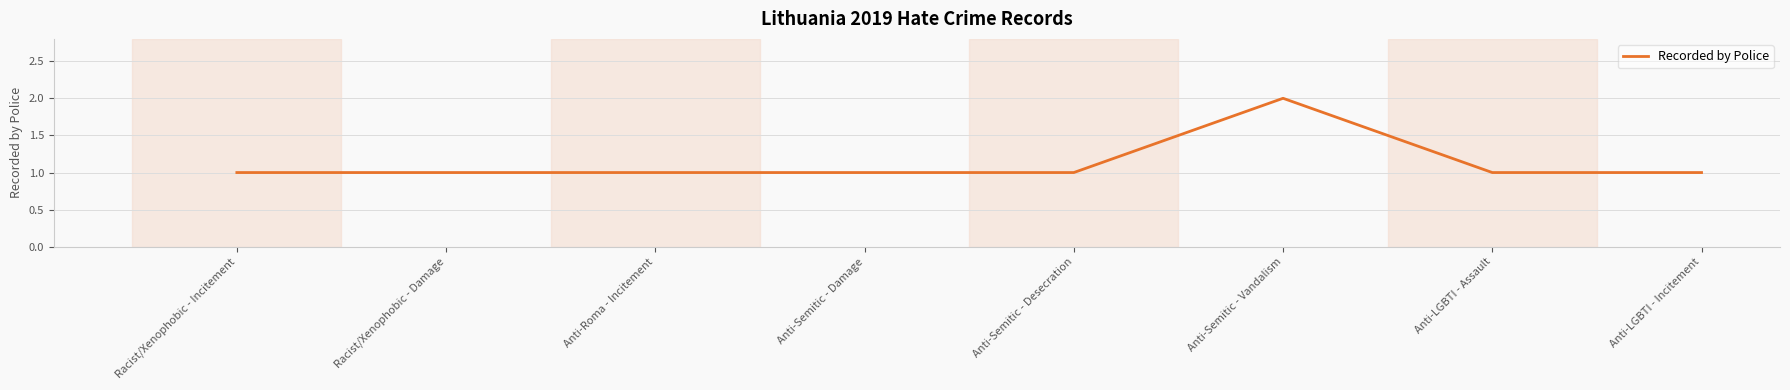

True or false: the data has more than 0 interior local peaks.

True